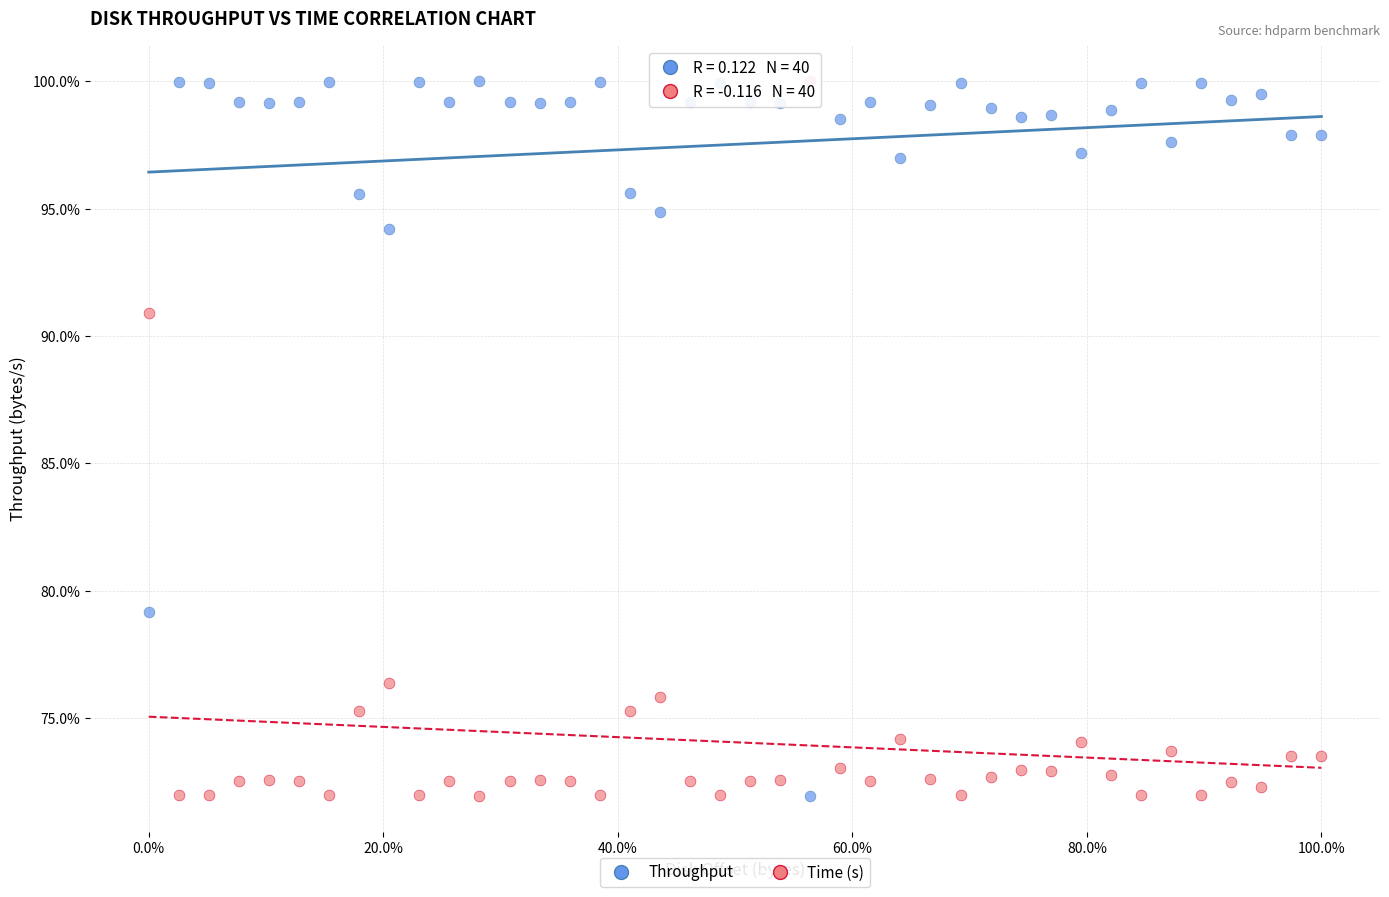

What are all the series names shown in the legend?

Throughput, Time (s)